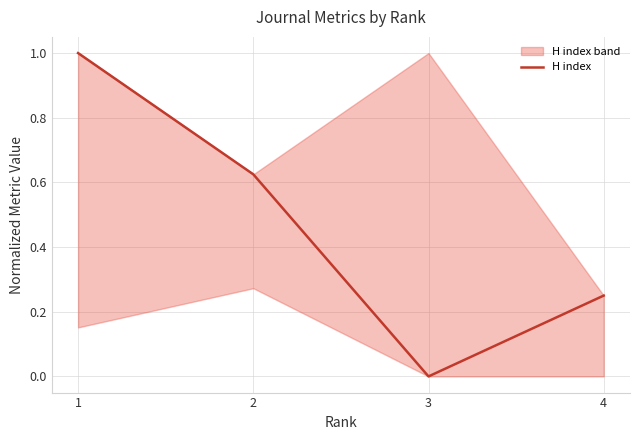

What is the change in value from 1 to 3?

-1.0